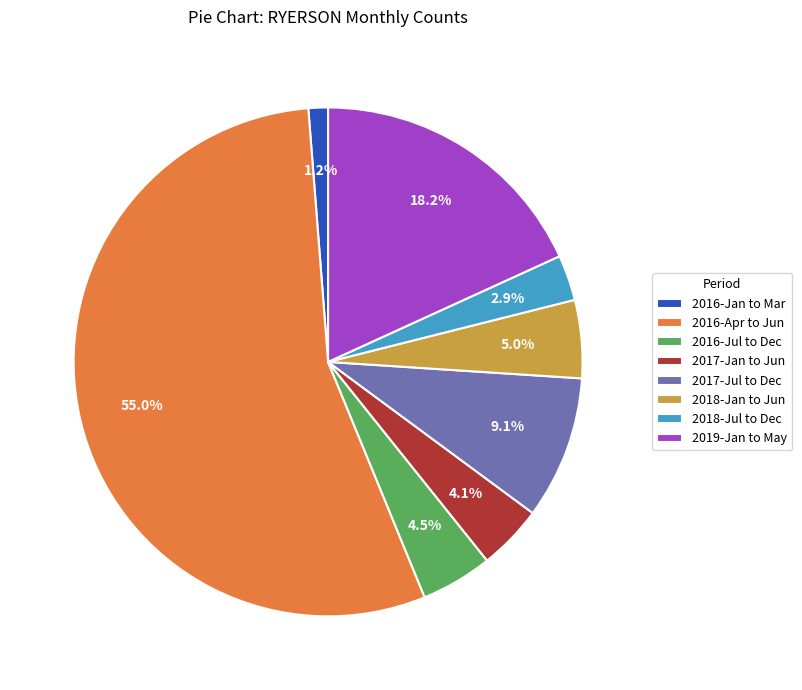

What percentage is NOT represented by 2019-Jan to May?

81.8%